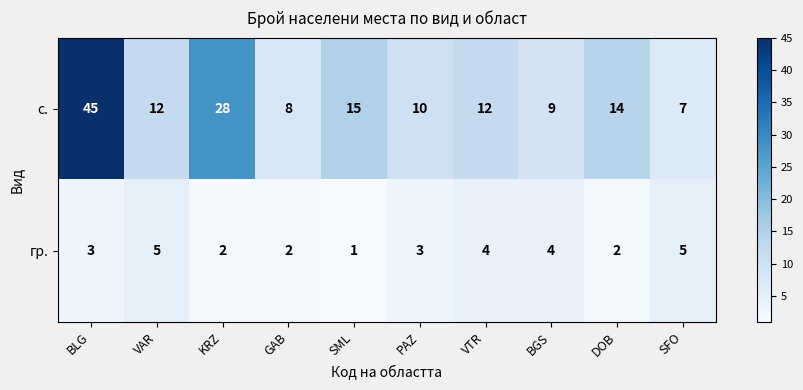

At which label does с. first exceed 12?

BLG